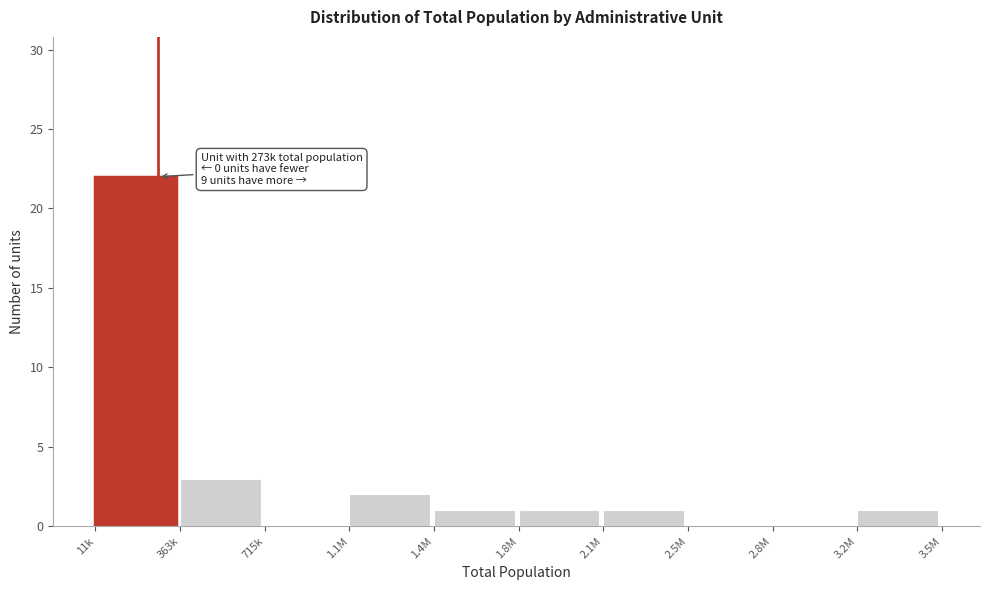

Reading right to left, transcribe all the data shown in this chart.

3.2M=1	2.8M=0	2.5M=0	2.1M=1	1.8M=1	1.4M=1	1.1M=2	715k=0	363k=3	11k=22